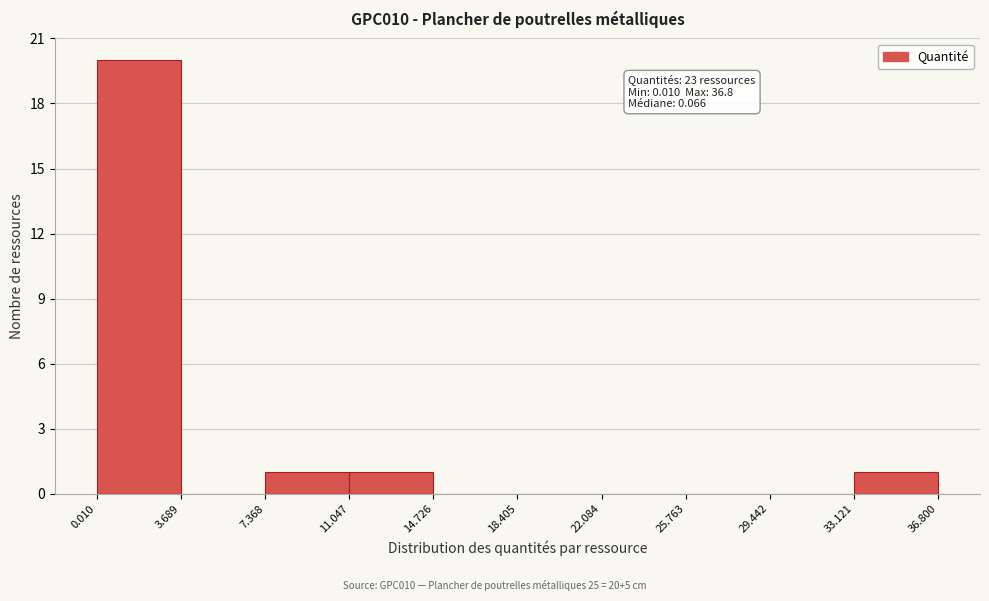

Which range on the x-axis has the tallest bar?

0.010 to 3.689